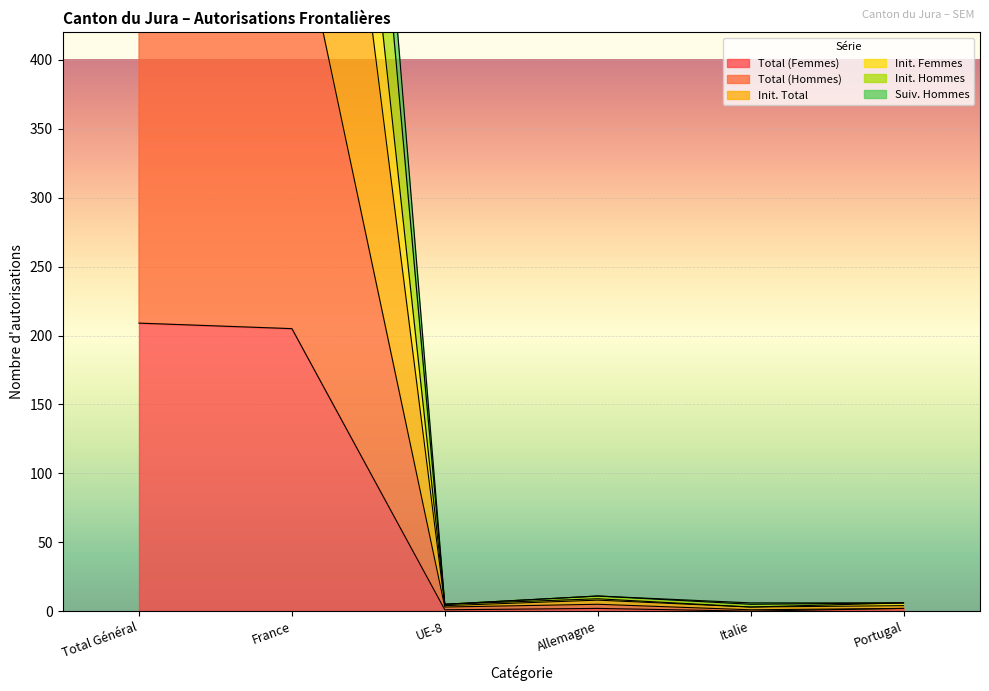

What position from the right is Allemagne?

3